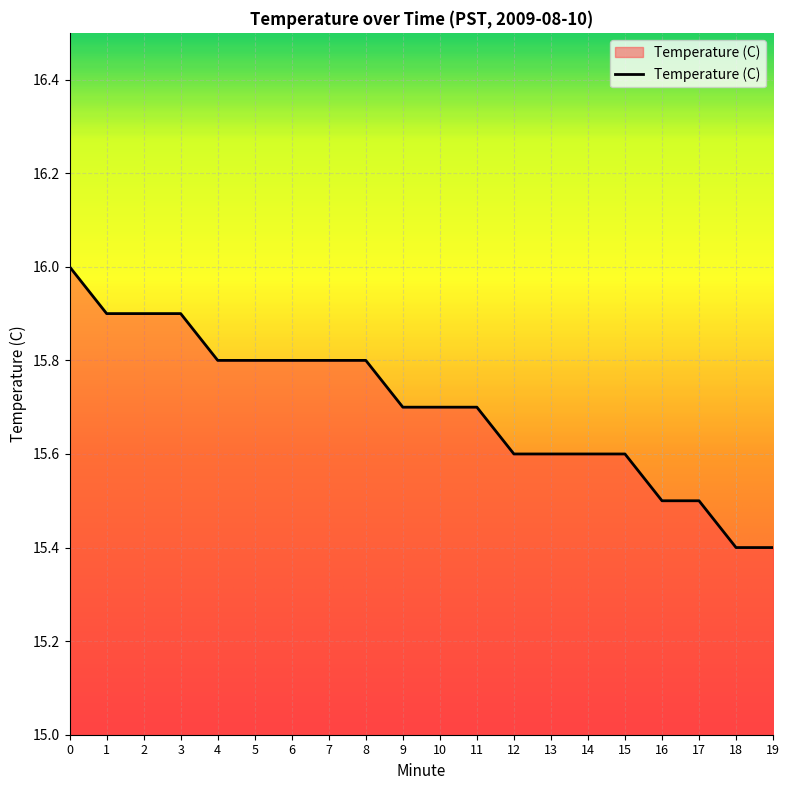

What is the smallest value displayed?

15.4